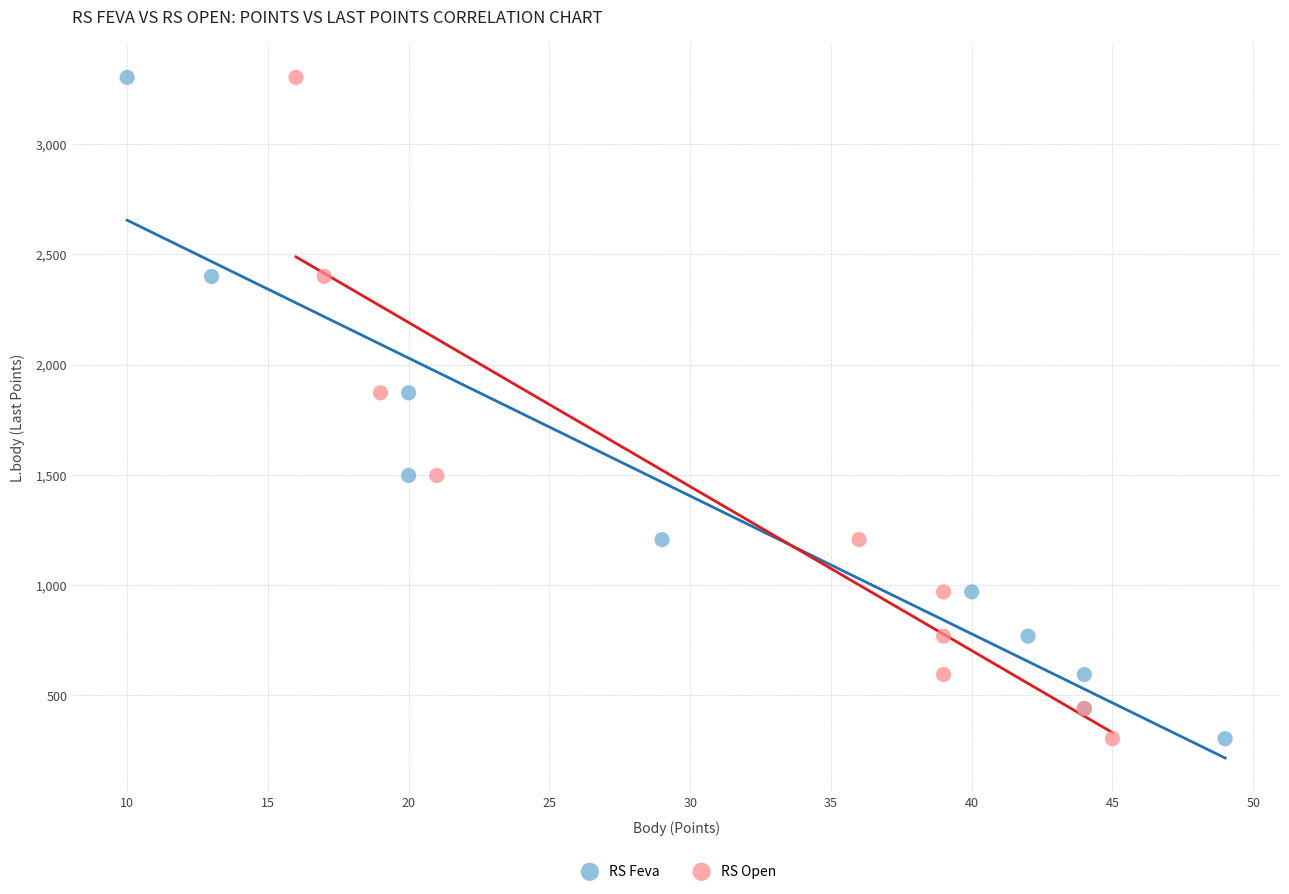

What are all the series names shown in the legend?

RS Feva, RS Open